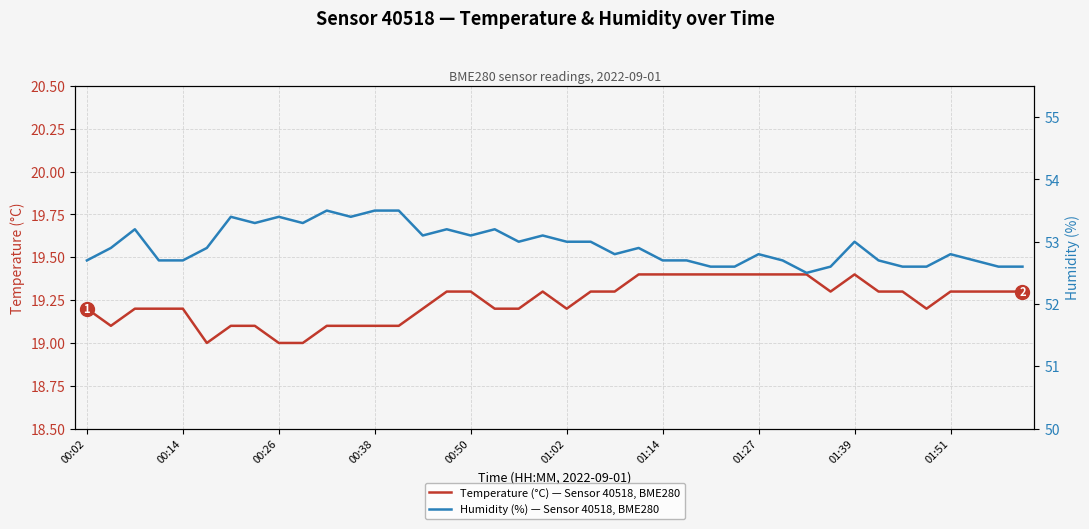

At which category is the sum across all series the highest?

10